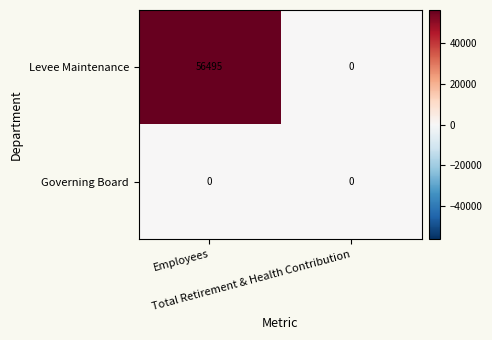

Which series has the largest total across all categories?

Levee Maintenance